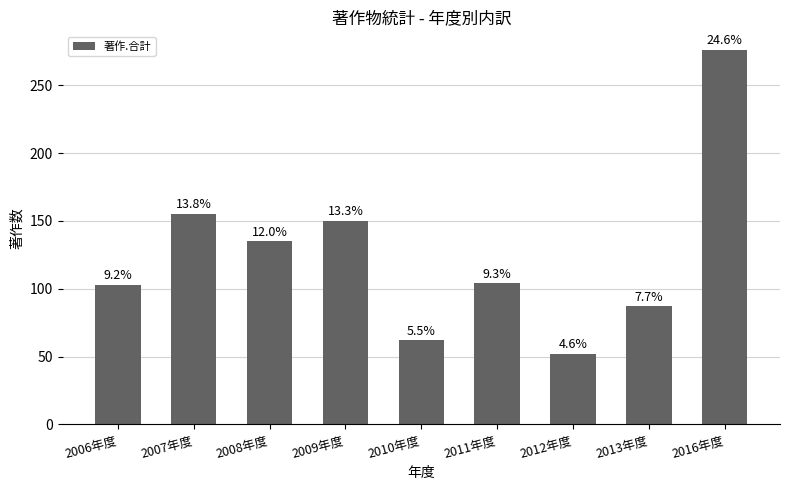

Are the bars horizontal?

No